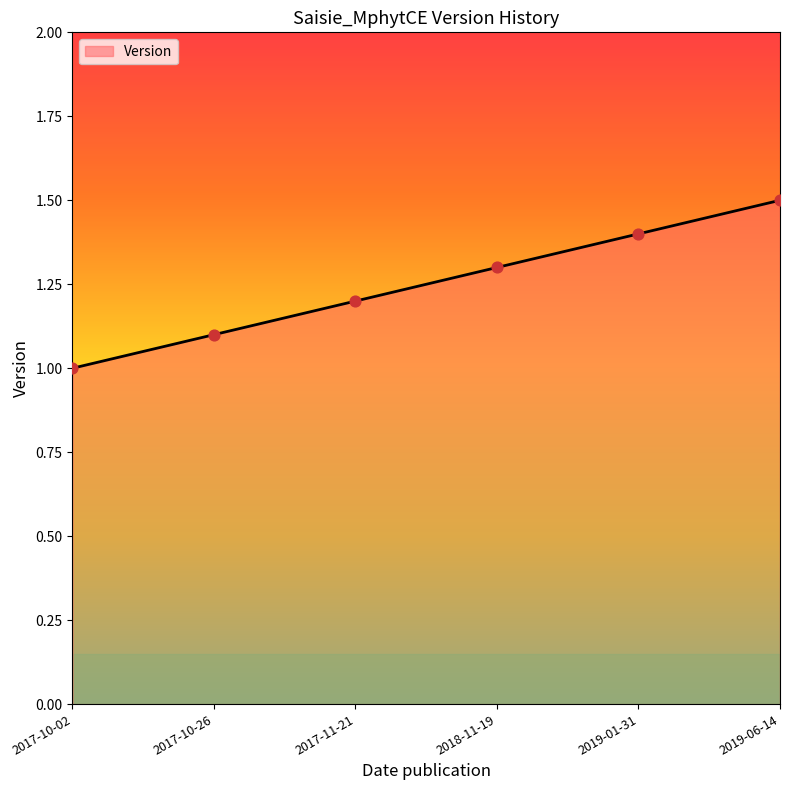

What is the change in value from 2017-11-21 to 2019-01-31?

+0.2